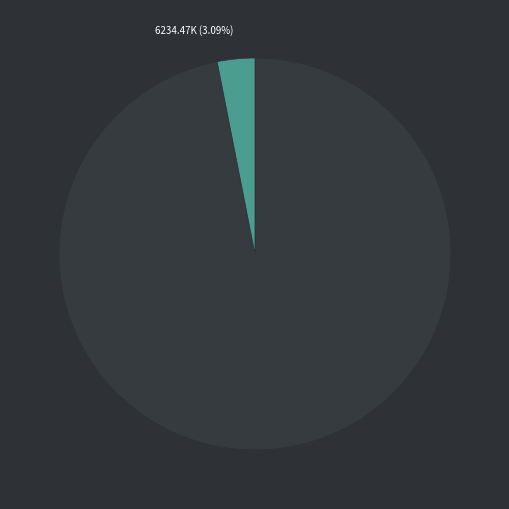

Is there a majority slice in this chart?

Yes